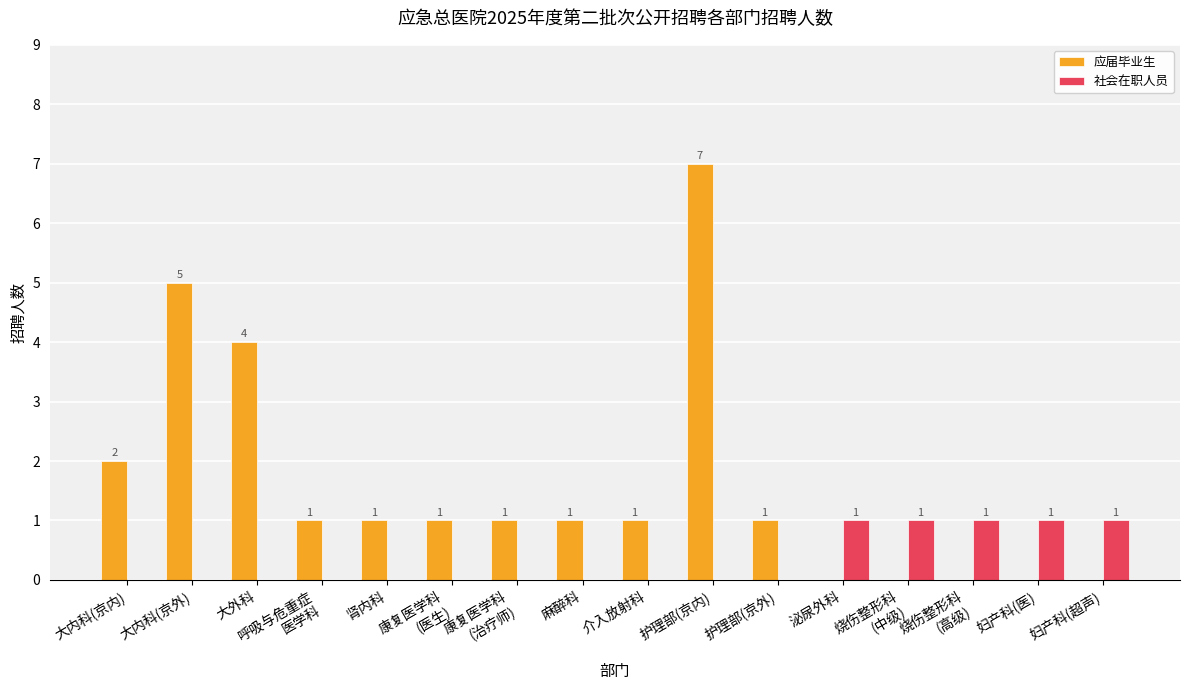

What are all the series names shown in the legend?

应届毕业生, 社会在职人员